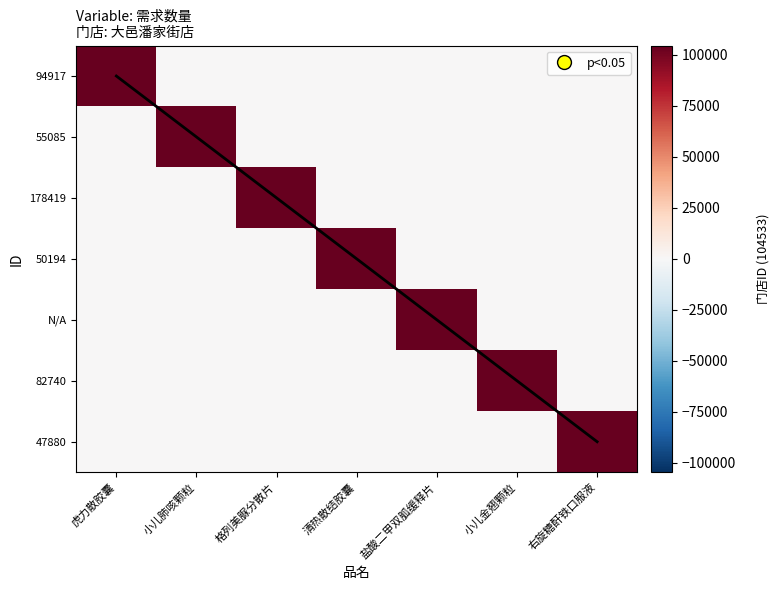

Between 格列美脲分散片 and 小儿金翘颗粒, which series saw the biggest shift?

178419